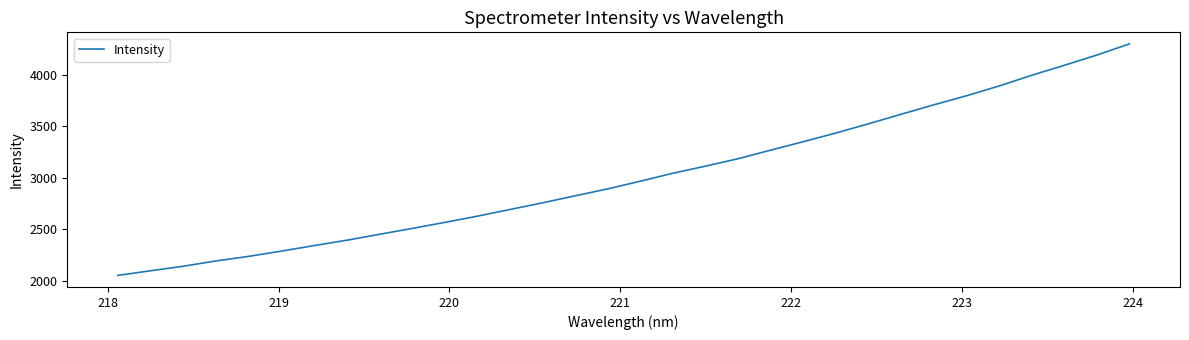

What is the minimum value shown in the chart?

2051.4